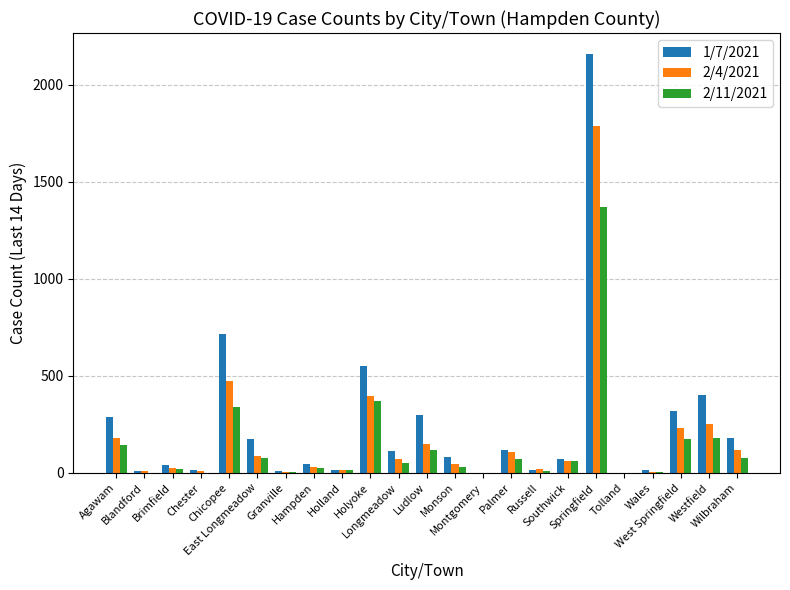

At which label does 2/11/2021 reach its minimum?

Blandford